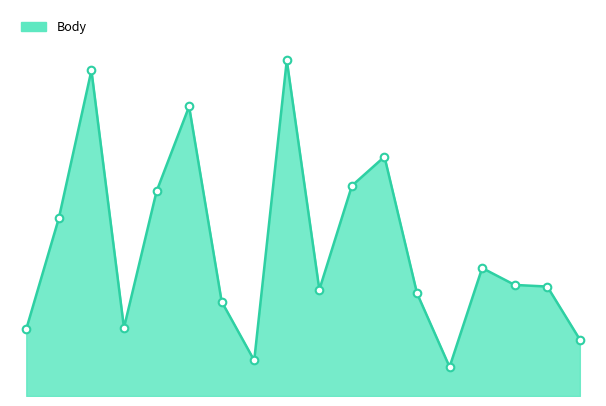

Is this an area chart (filled region under the line)?

Yes